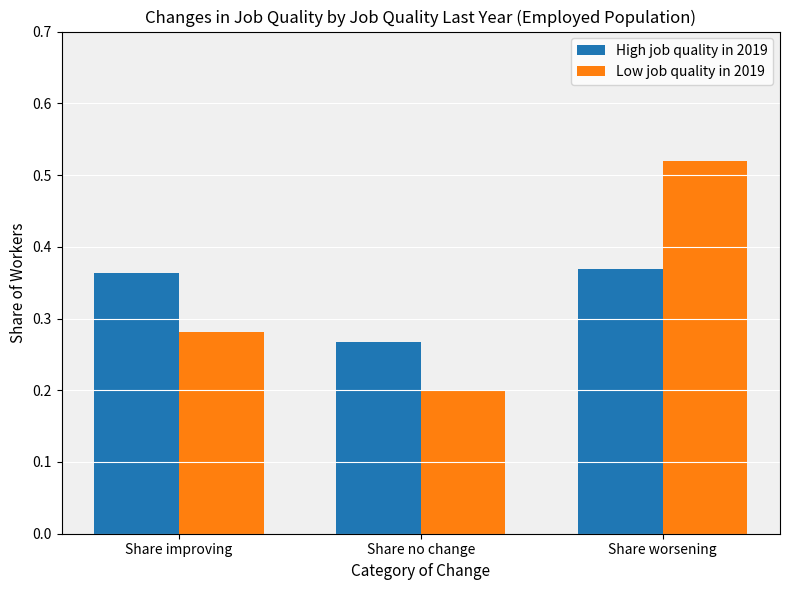

Are the bars grouped side by side (vs. stacked)?

Yes